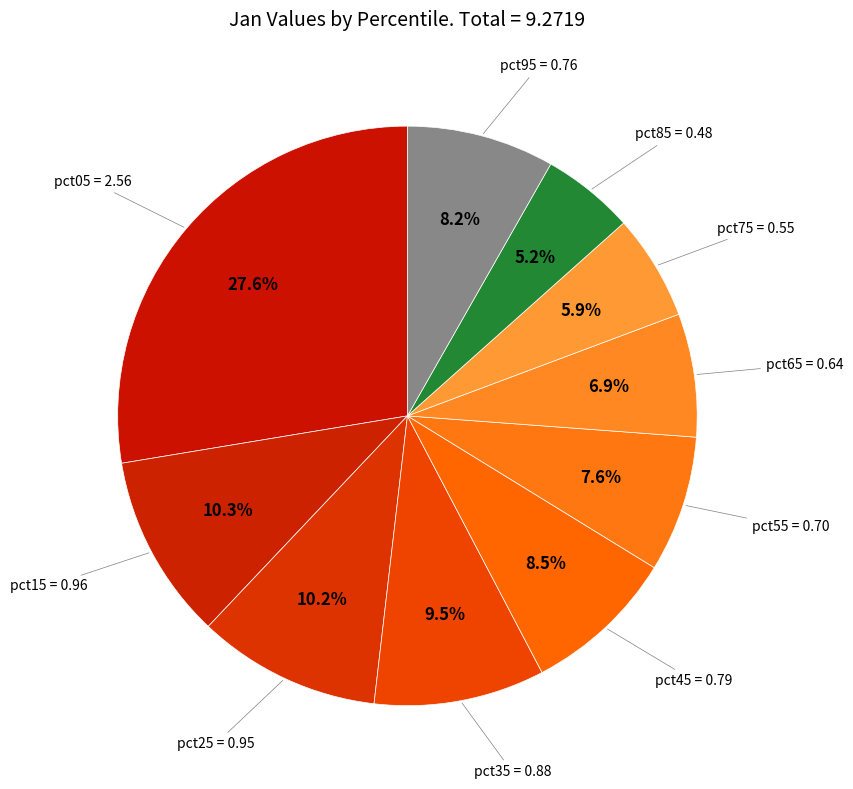

Count the number of slices in the pie.

10